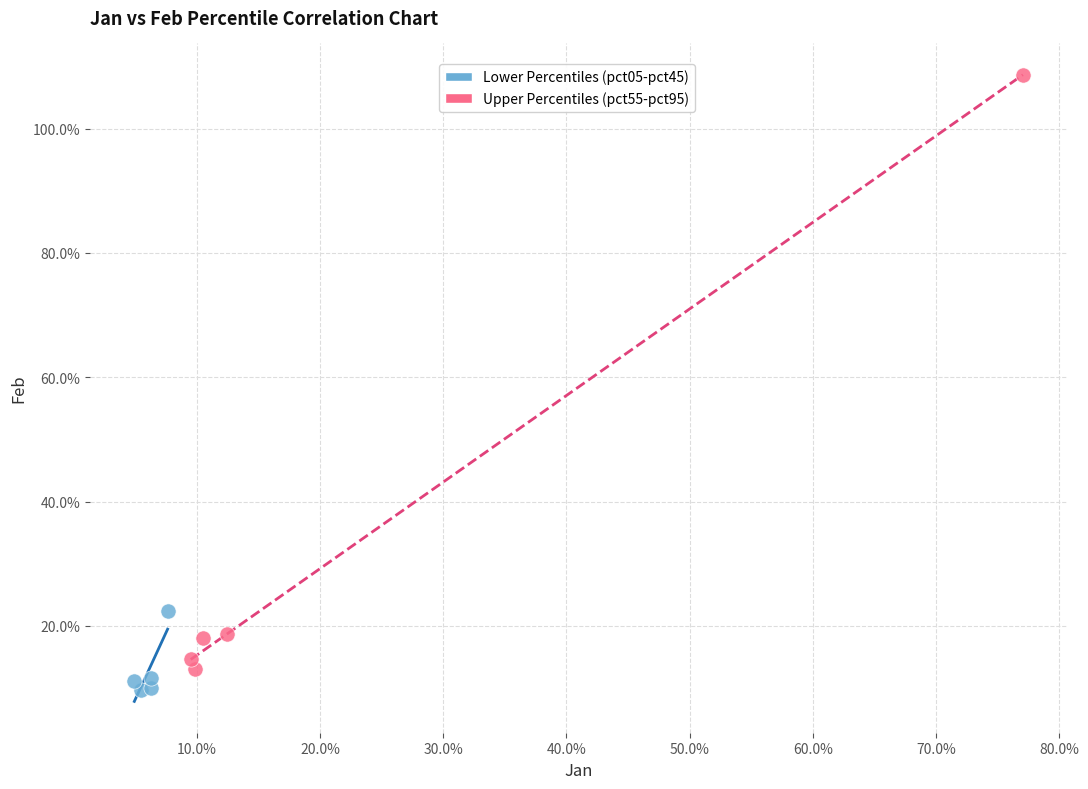

Which series reaches the minimum Y coordinate?

Lower Percentiles (pct05-pct45)